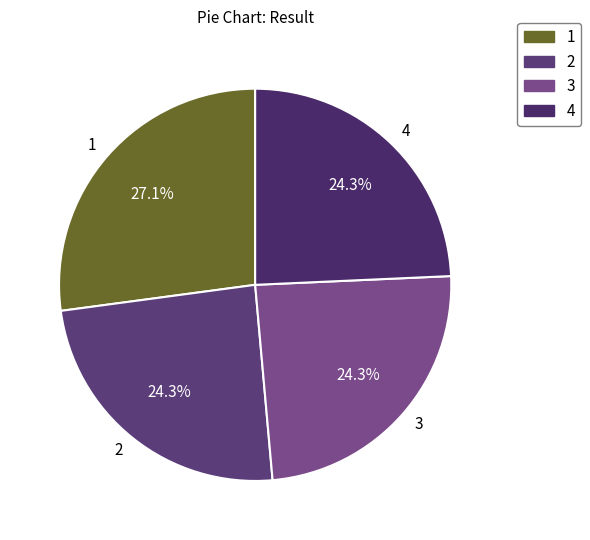

To the nearest percent, what portion does 3 represent?

24%